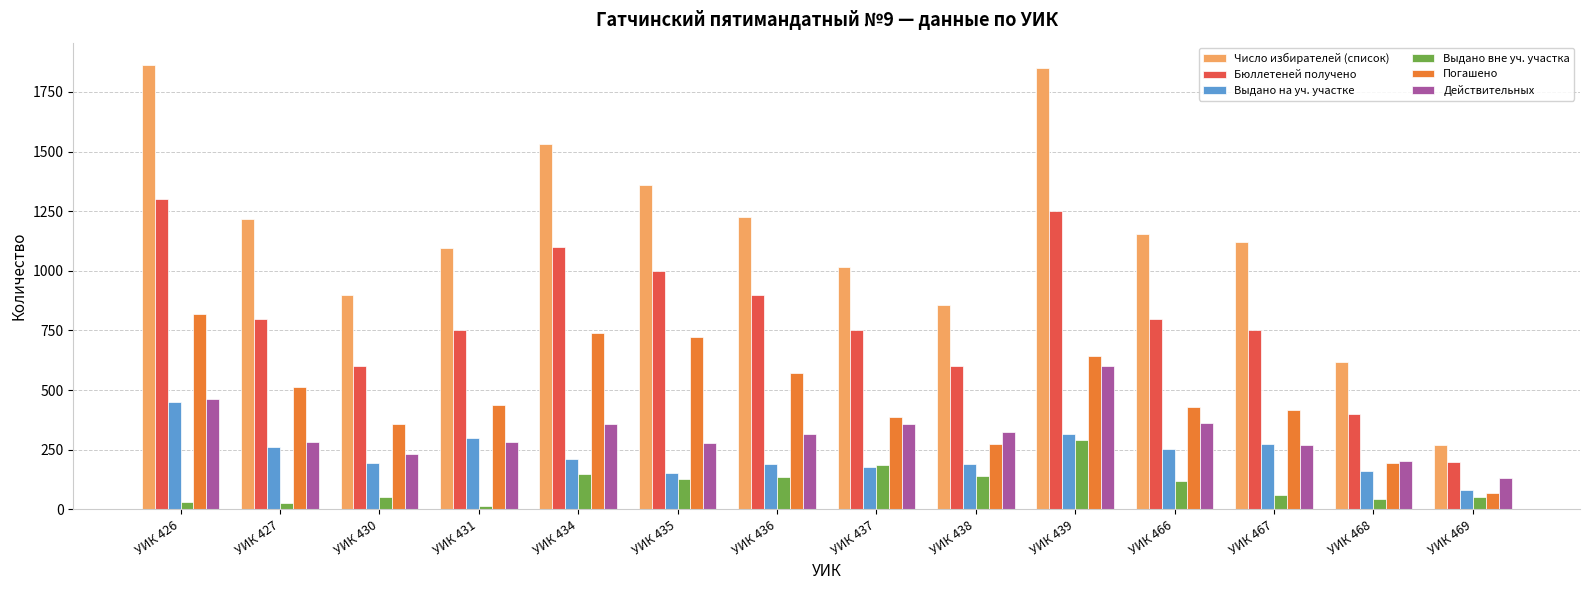

How many values in the Действительных series are below 317?

7